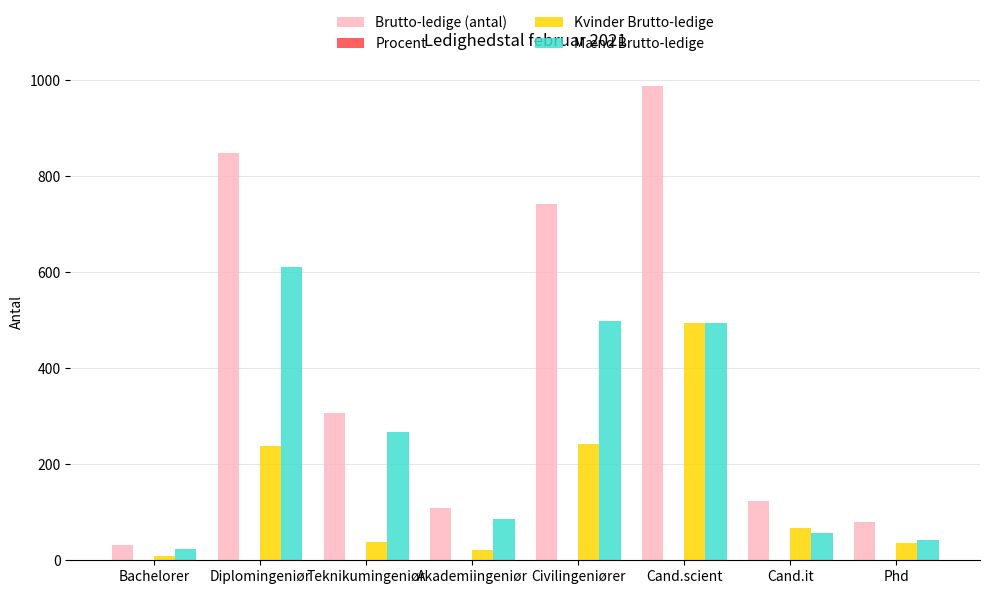

Is it true that Brutto-ledige (antal) equals 251.7 at Civilingeniører?

False